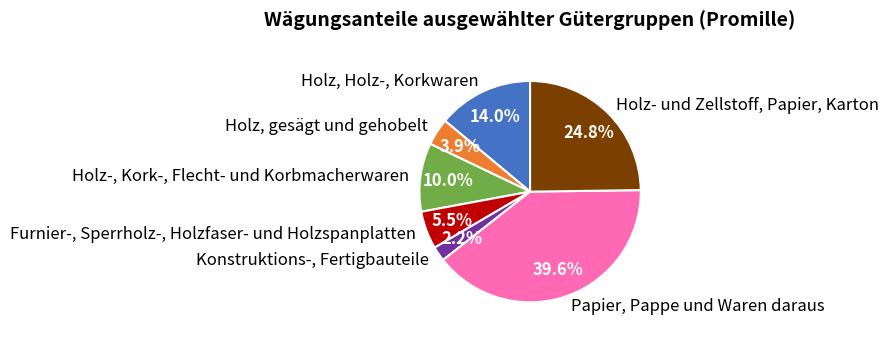

How many segments does this pie chart have?

7